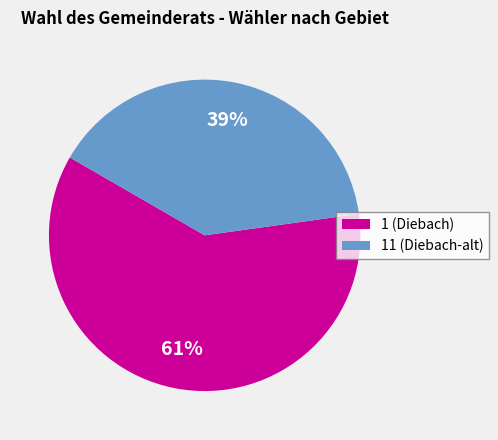

The 11 (Diebach-alt) slice represents 54% of the pie. True or false?

False